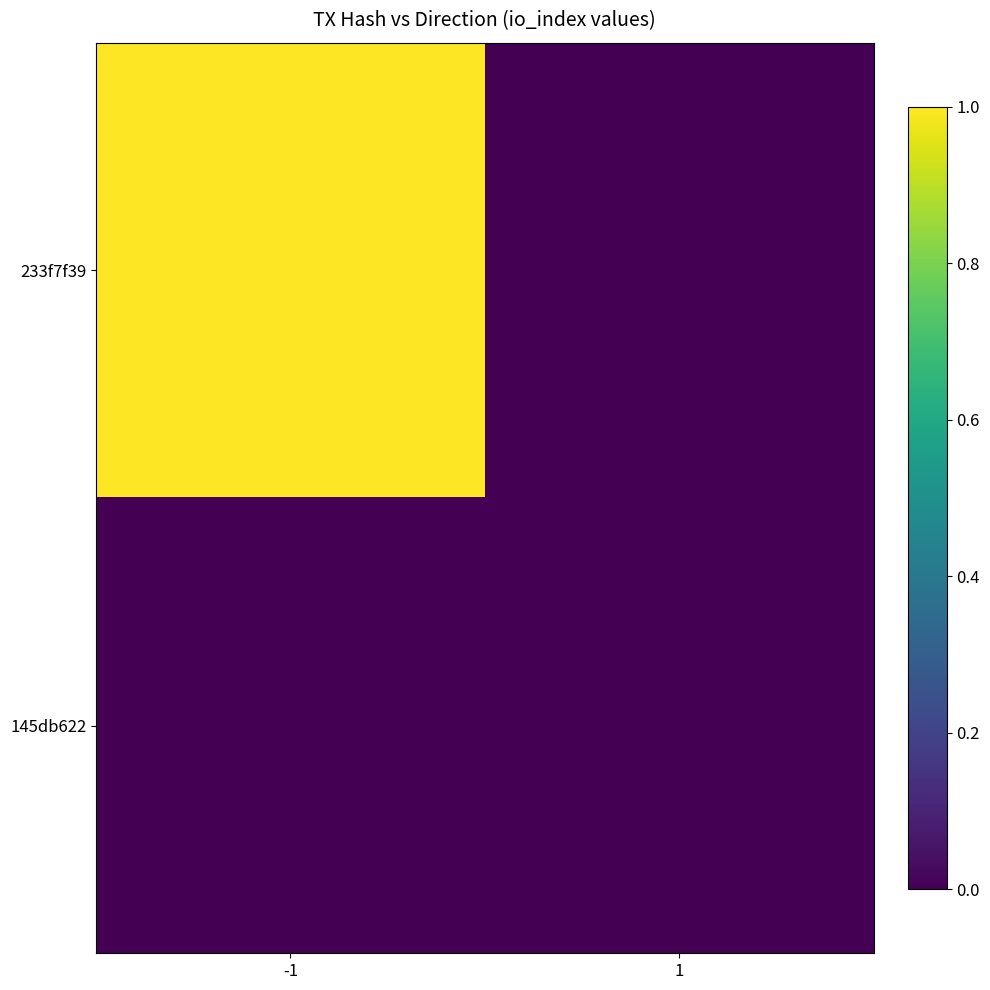

Reading left to right, transcribe all the data shown in this chart.

233f7f39: -1=1	1=0
145db622: -1=0	1=0